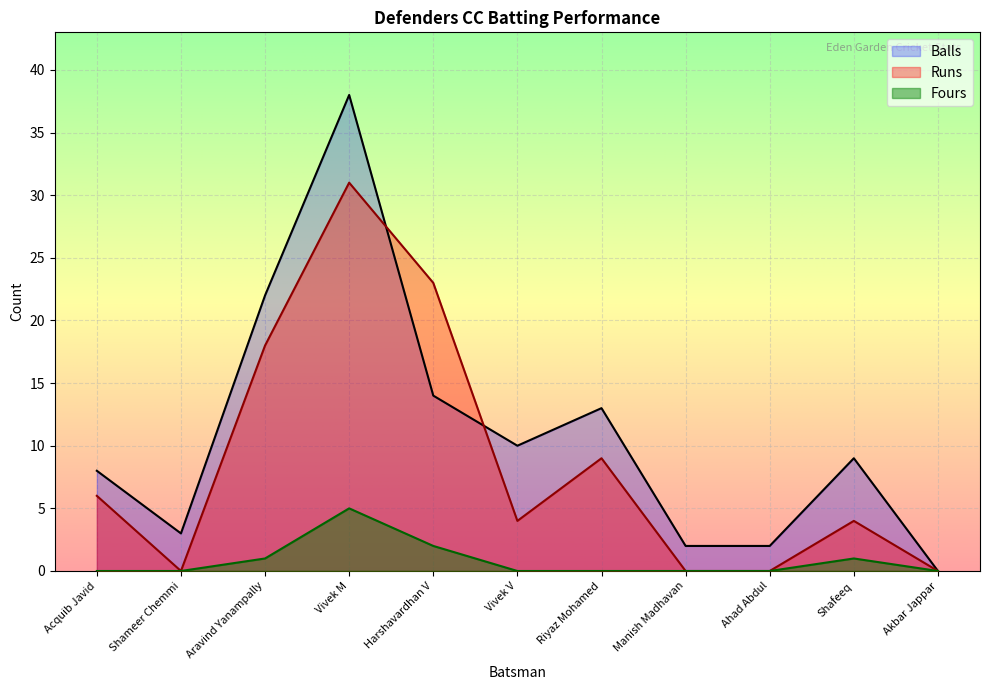

Reading left to right, transcribe all the data shown in this chart.

Runs: Acquib Javid=6	Shameer Chemmi=0	Aravind Yanampally=18	Vivek M=31	Harshavardhan V=23	Vivek V=4	Riyaz Mohamed=9	Manish Madhavan=0	Ahad Abdul=0	Shafeeq=4	Akbar Jappar=0
Balls: Acquib Javid=8	Shameer Chemmi=3	Aravind Yanampally=22	Vivek M=38	Harshavardhan V=14	Vivek V=10	Riyaz Mohamed=13	Manish Madhavan=2	Ahad Abdul=2	Shafeeq=9	Akbar Jappar=0
Fours: Acquib Javid=0	Shameer Chemmi=0	Aravind Yanampally=1	Vivek M=5	Harshavardhan V=2	Vivek V=0	Riyaz Mohamed=0	Manish Madhavan=0	Ahad Abdul=0	Shafeeq=1	Akbar Jappar=0